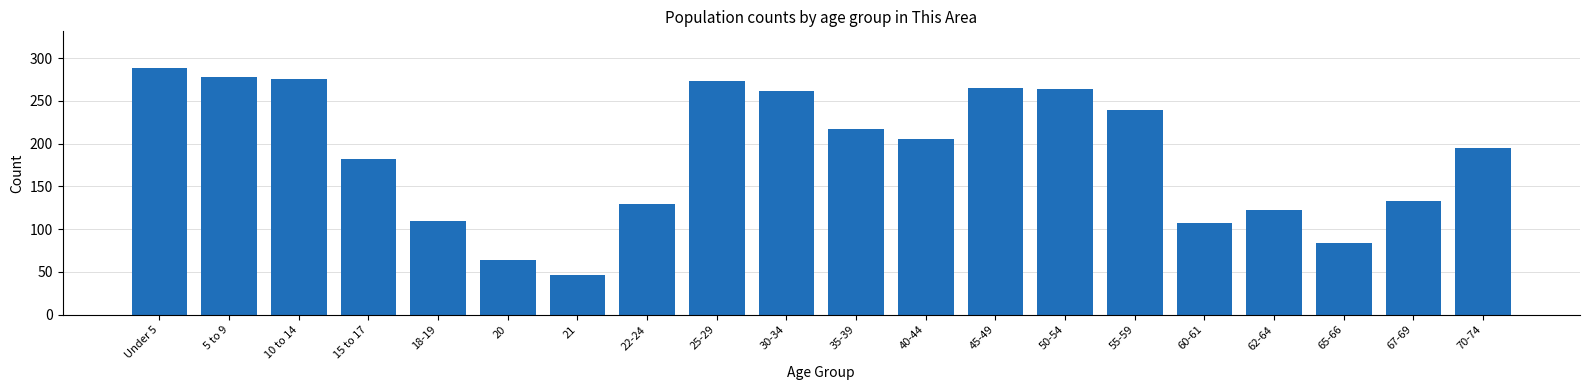

What is the sum of all values?

3740